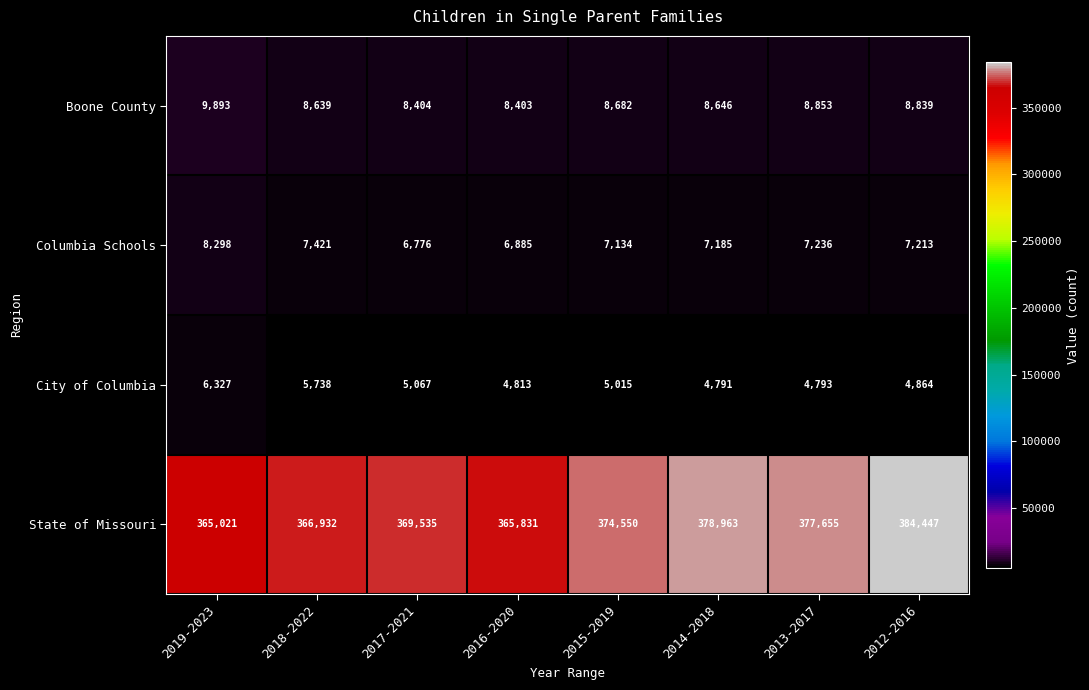

What is the highest value of the State of Missouri series?

384447